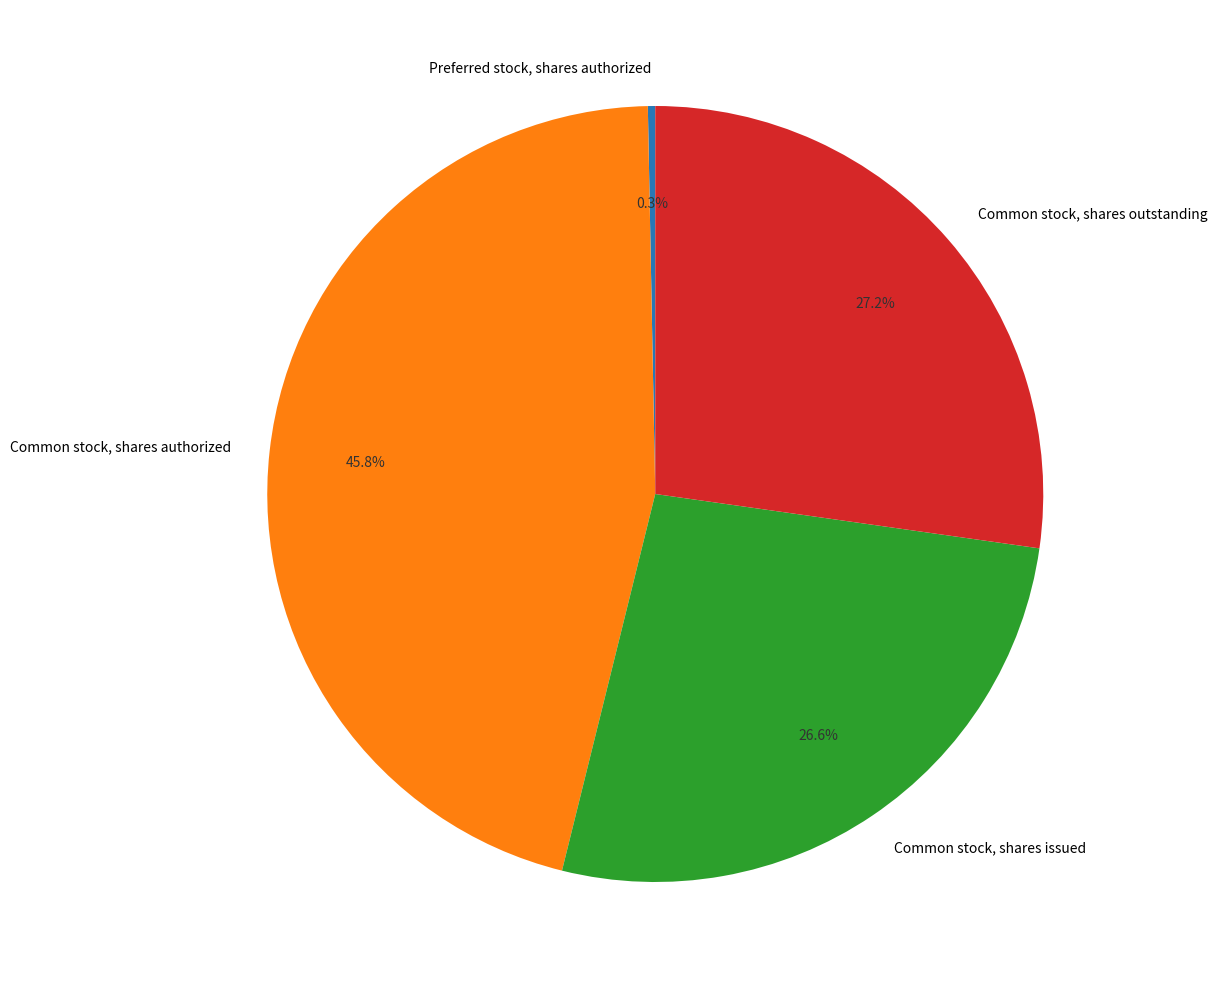

Which category has the smallest portion of the pie?

Preferred stock, shares authorized